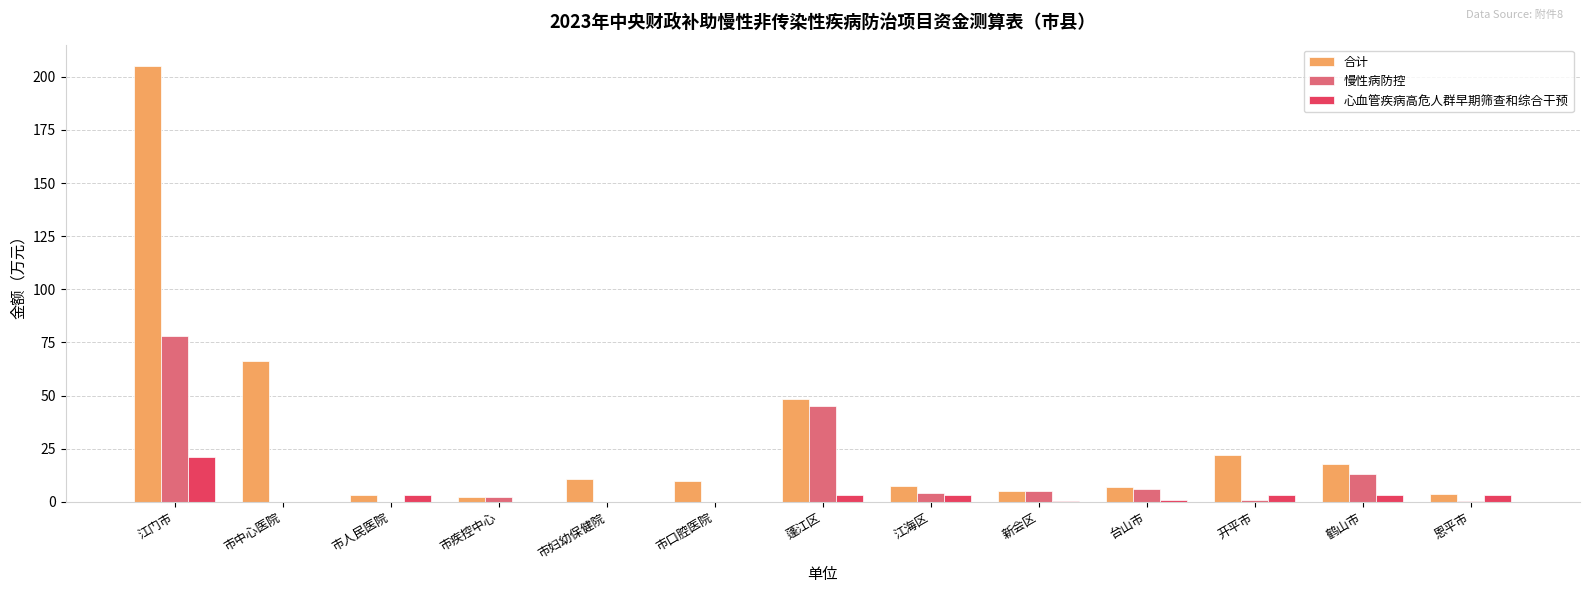

At which label is 合计 closest to 103?

市中心医院